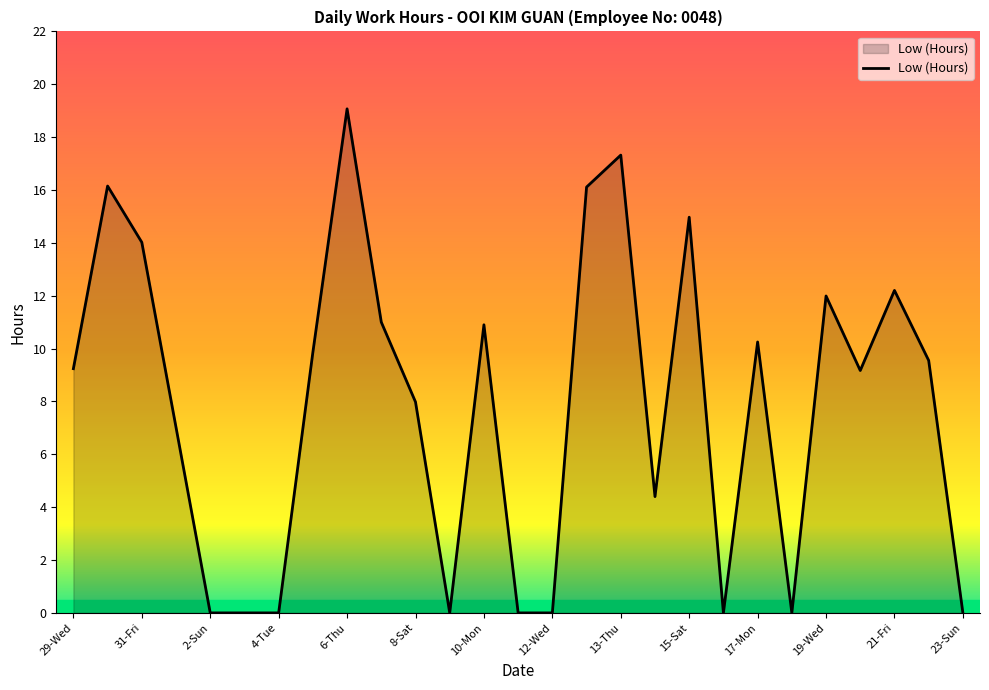

Does the chart display data point markers on the line(s)?

No